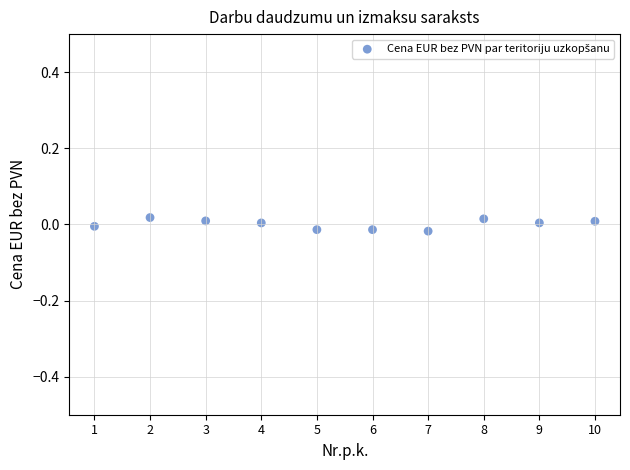

What is the range of X values (max minus min)?

9.0